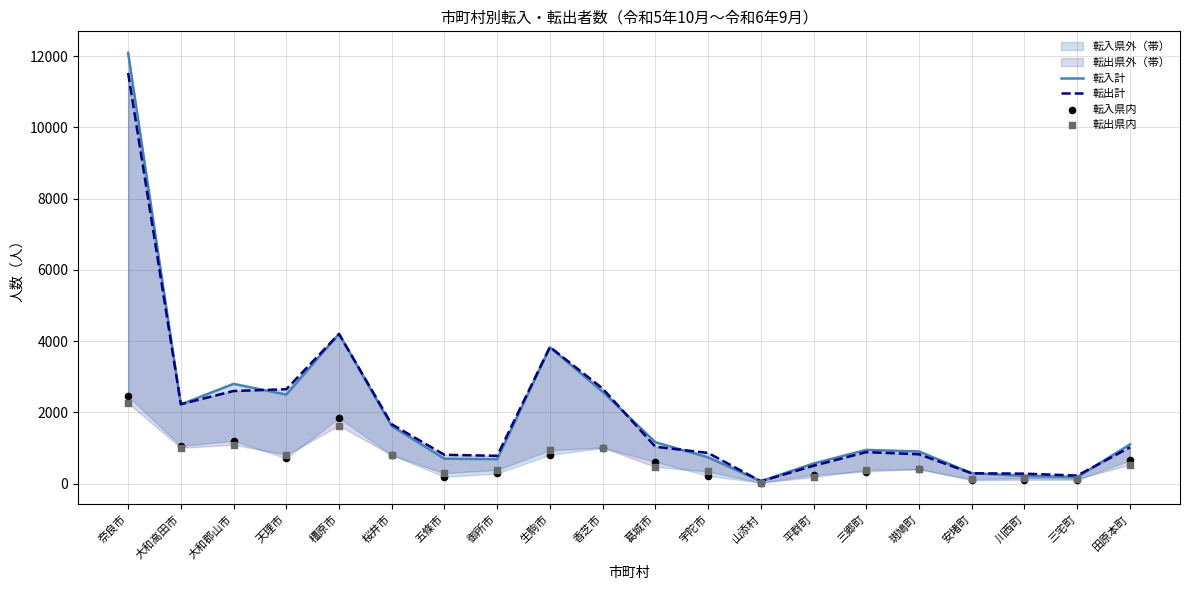

Which series has the largest total across all categories?

転入計